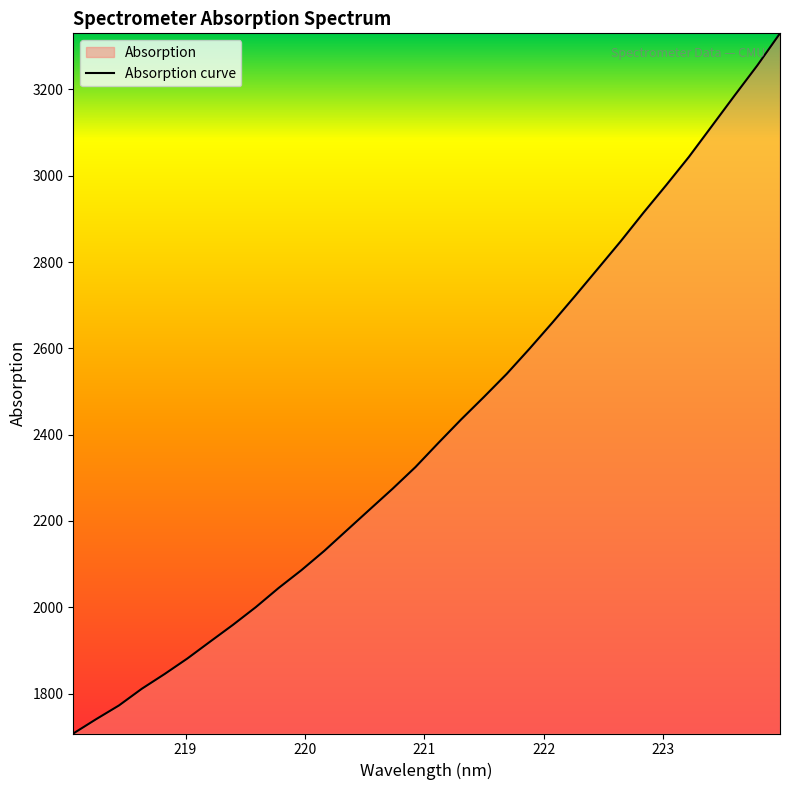

What is the minimum value shown in the chart?

1707.4